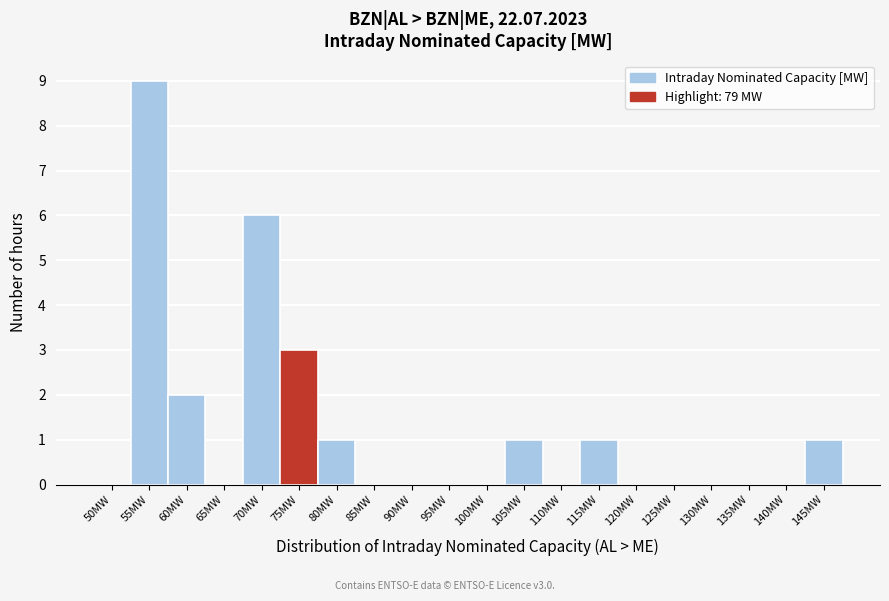

Reading left to right, what are all the values shown in this chart?

50MW=0	55MW=9	60MW=2	65MW=0	70MW=6	75MW=3	80MW=1	85MW=0	90MW=0	95MW=0	100MW=0	105MW=1	110MW=0	115MW=1	120MW=0	125MW=0	130MW=0	135MW=0	140MW=0	145MW=1